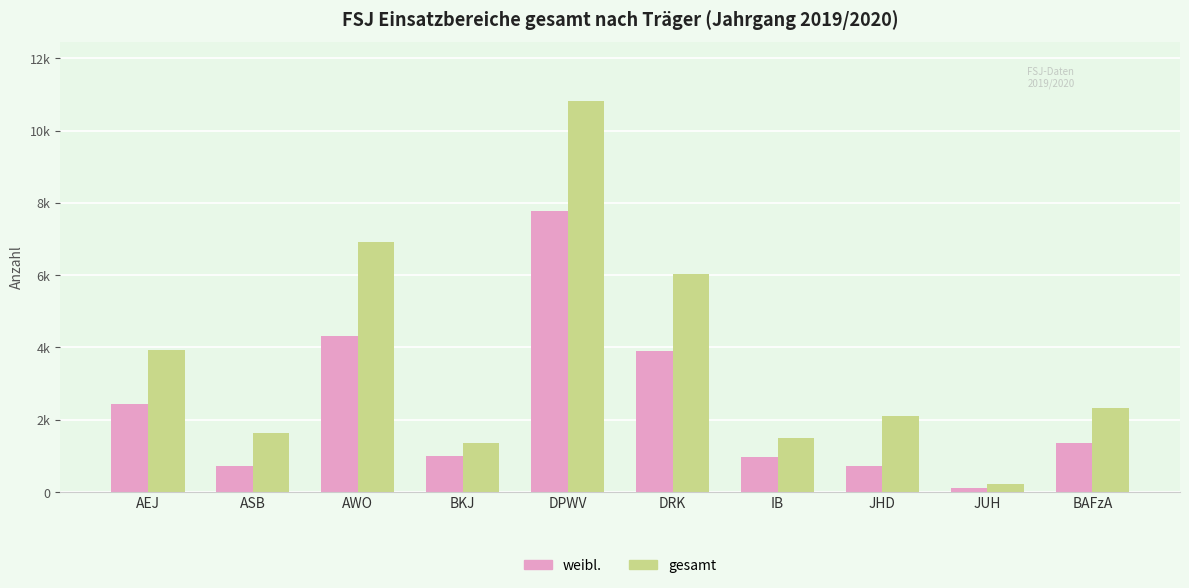

True or false: gesamt has a value of 1021 at BAFzA.

False